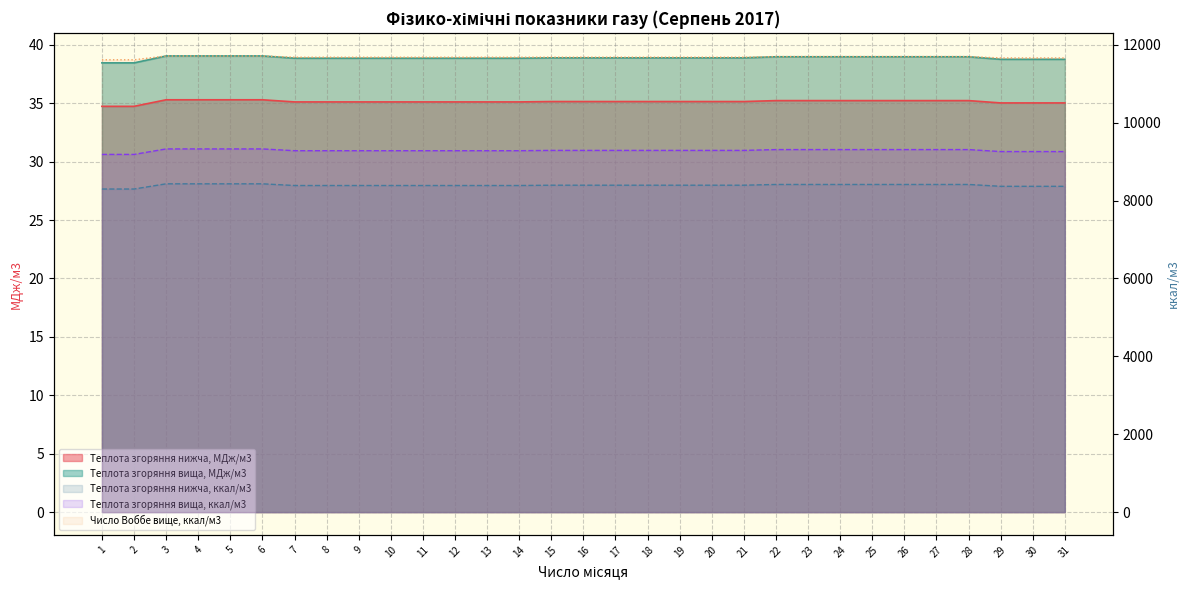

The Теплота згоряння вища, МДж/м3 series shows 39.0 at 23. True or false?

True